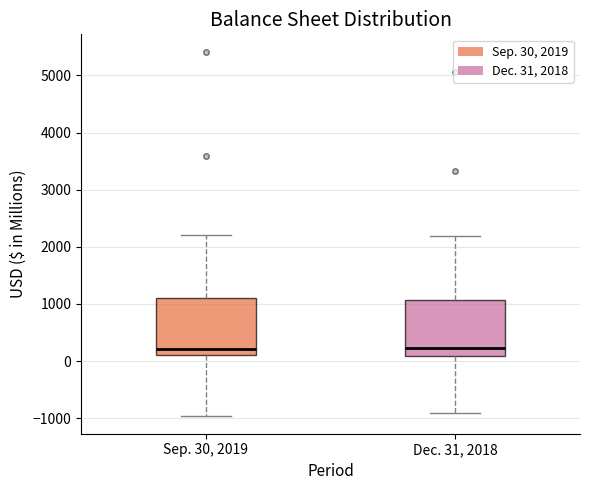

Reading left to right, read every box against the y-axis: the position of its median line, the range the box covers, and the ends of its whiskers. The values are not printed on the chart, so give them approximately, as read against the axis.

Sep. 30, 2019: median 200, box 100 to 1100, whiskers -1000 to 2200
Dec. 31, 2018: median 200, box 100 to 1100, whiskers -900 to 2200